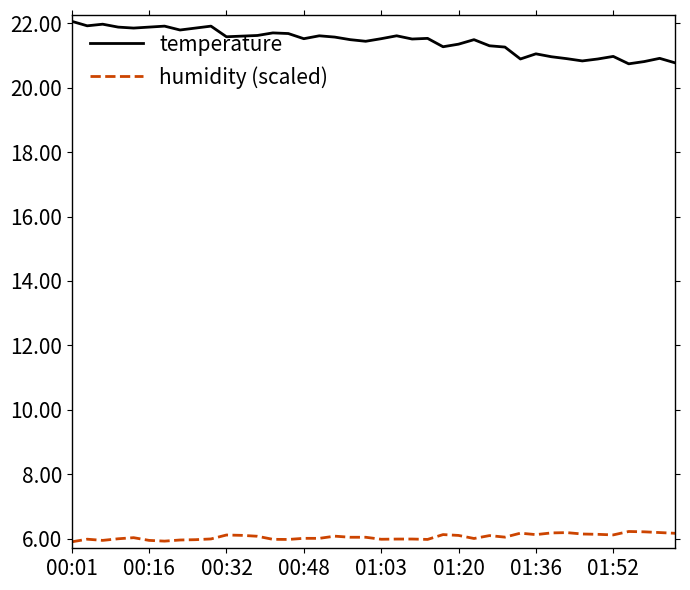

Rank the series by their maximum value, from lowest to highest.

humidity (scaled), temperature